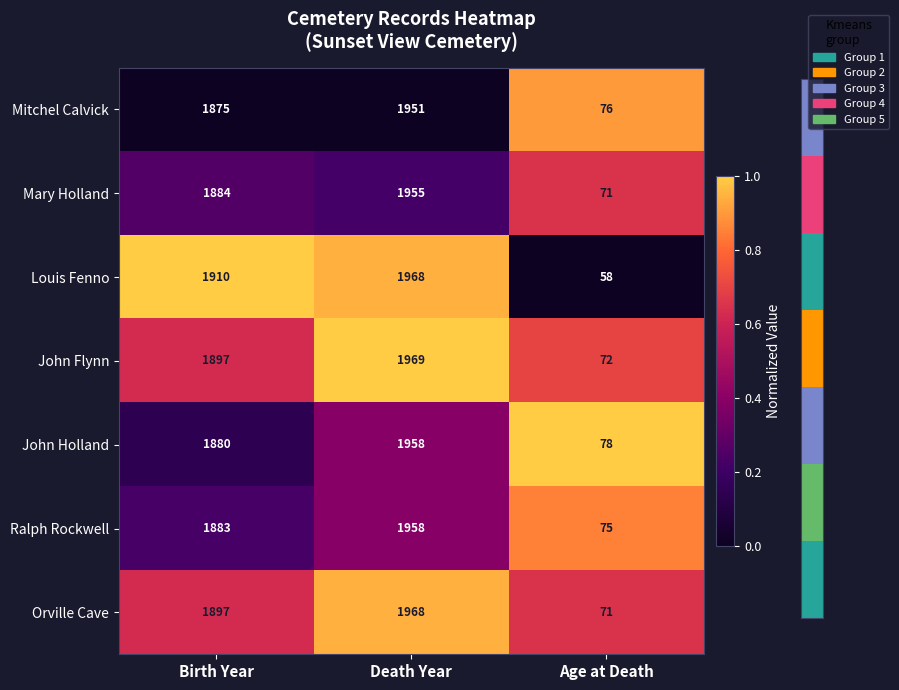

What is the greatest value displayed?

1969